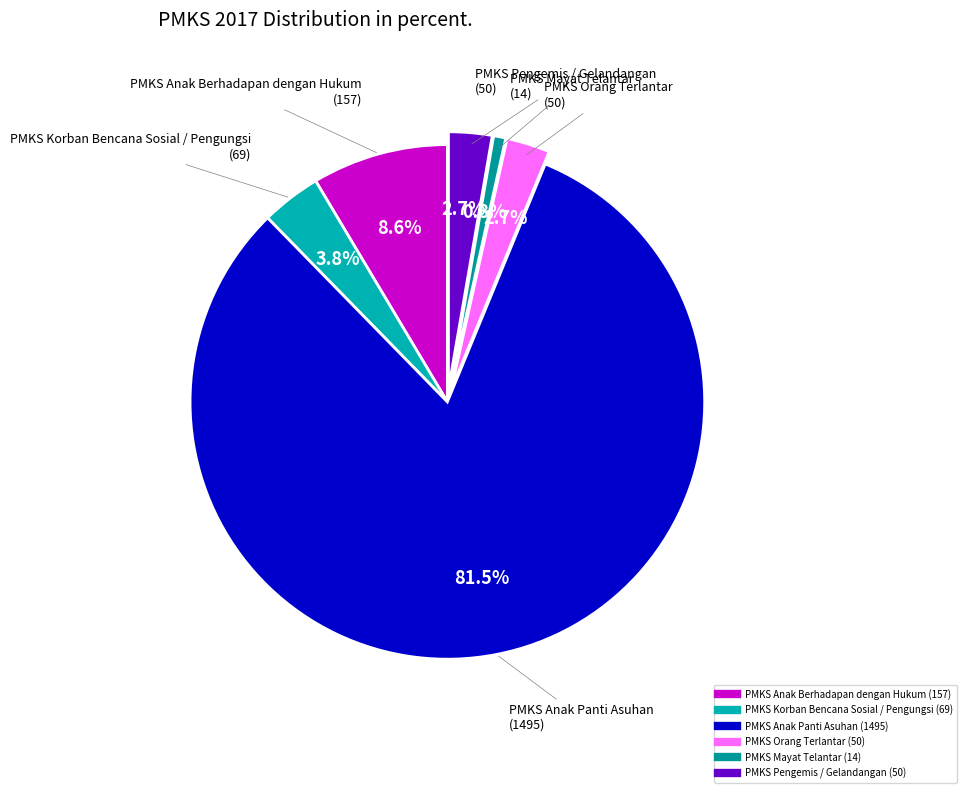

Which has a higher value, PMKS Anak Berhadapan dengan Hukum or PMKS Anak Panti Asuhan?

PMKS Anak Panti Asuhan